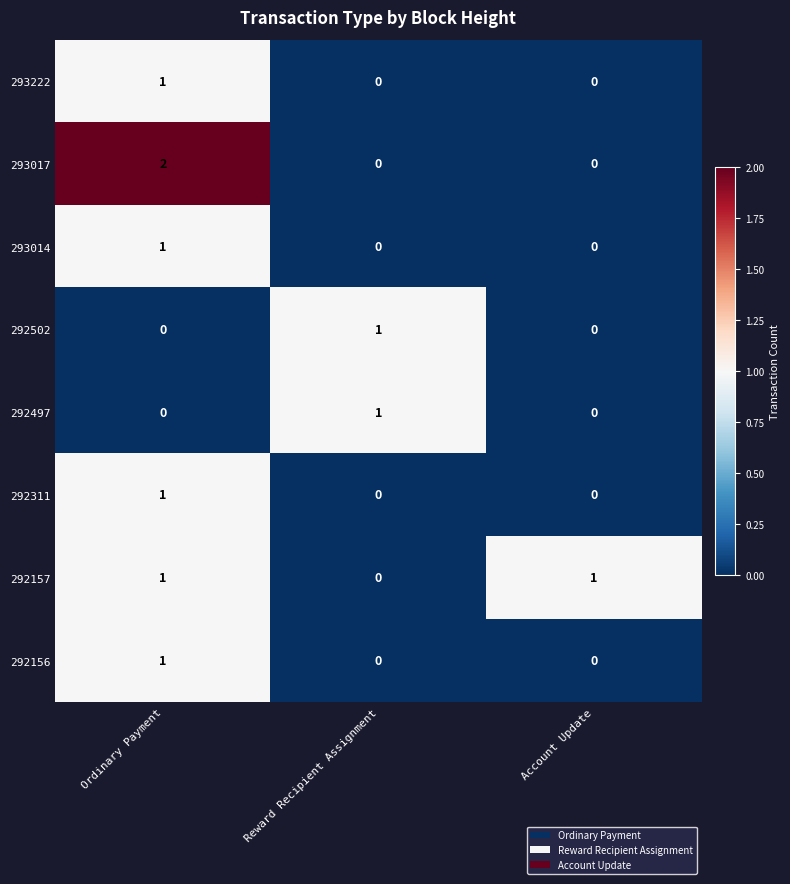

How many 292497 values are between 0 and 1?

3